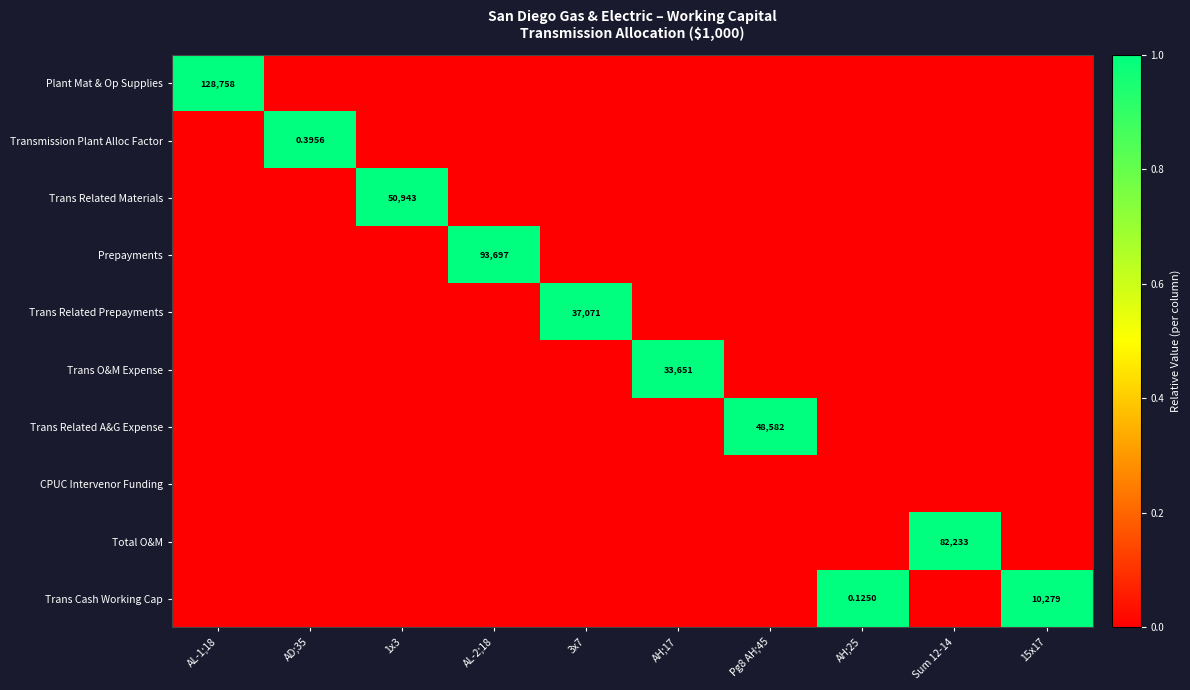

At how many categories does at least one series exceed 0?

10